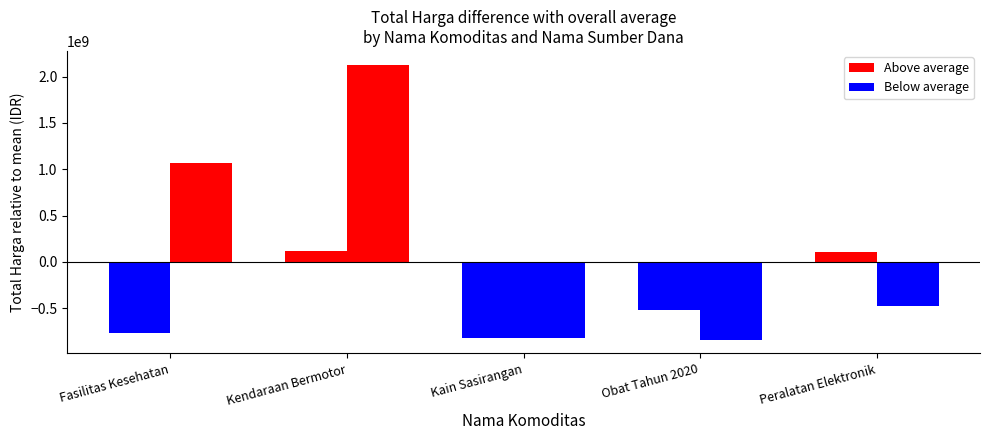

How many data points does each series have?

5